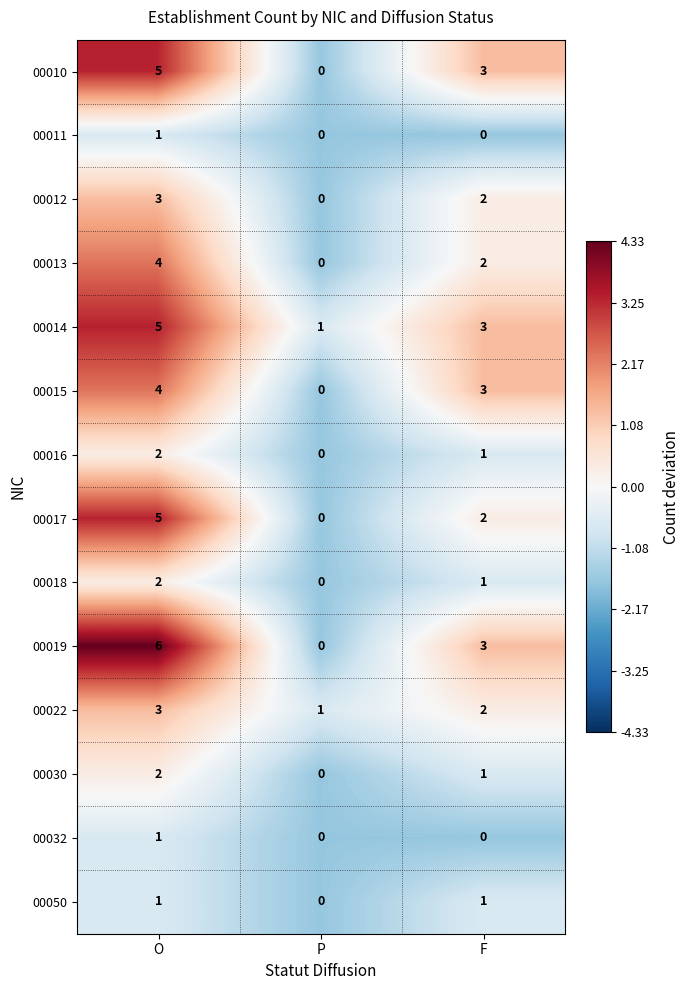

Count the 00011 values in the range 0 to 1.

3